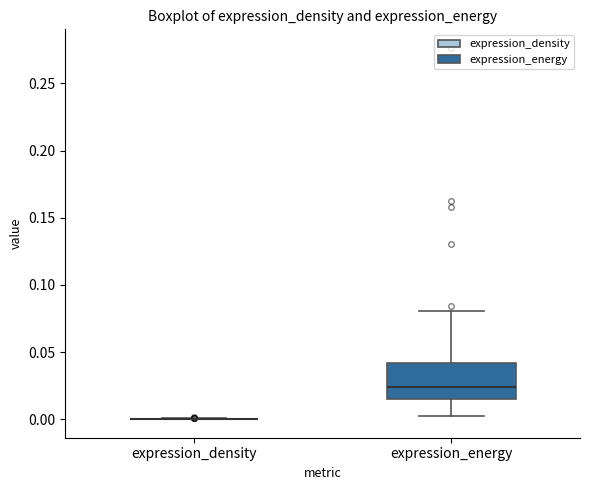

Reading left to right, read every box against the y-axis: the position of its median line, the range the box covers, and the ends of its whiskers. The values are not printed on the chart, so give them approximately, as read against the axis.

expression_density: box collapsed to a line at 0.000, whiskers 0.000 to 0.000
expression_energy: median 0.025, box 0.015 to 0.040, whiskers 0.005 to 0.080